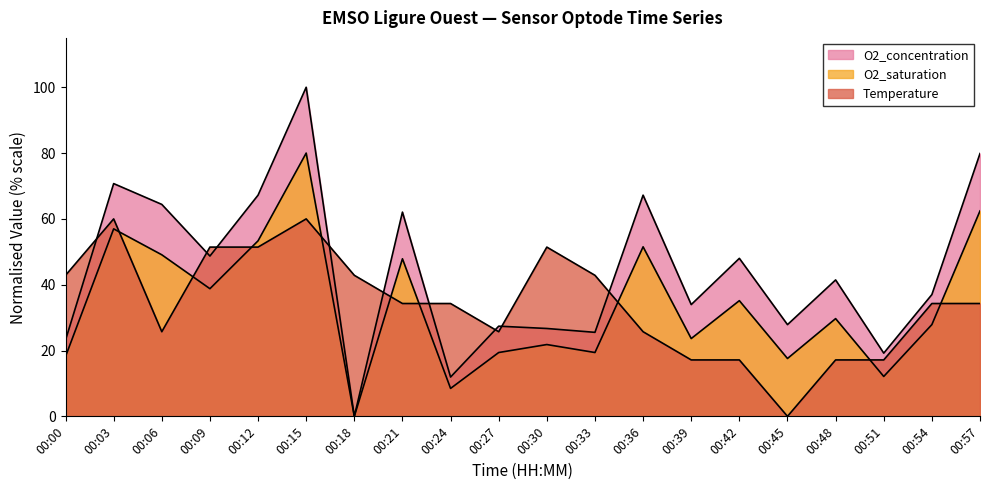

At how many categories does at least one series exceed 93?

1